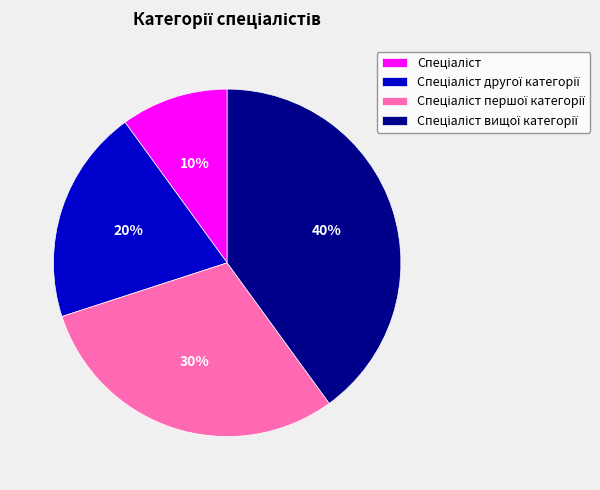

To the nearest percent, what is the difference between the largest and smallest slice percentages?

30%